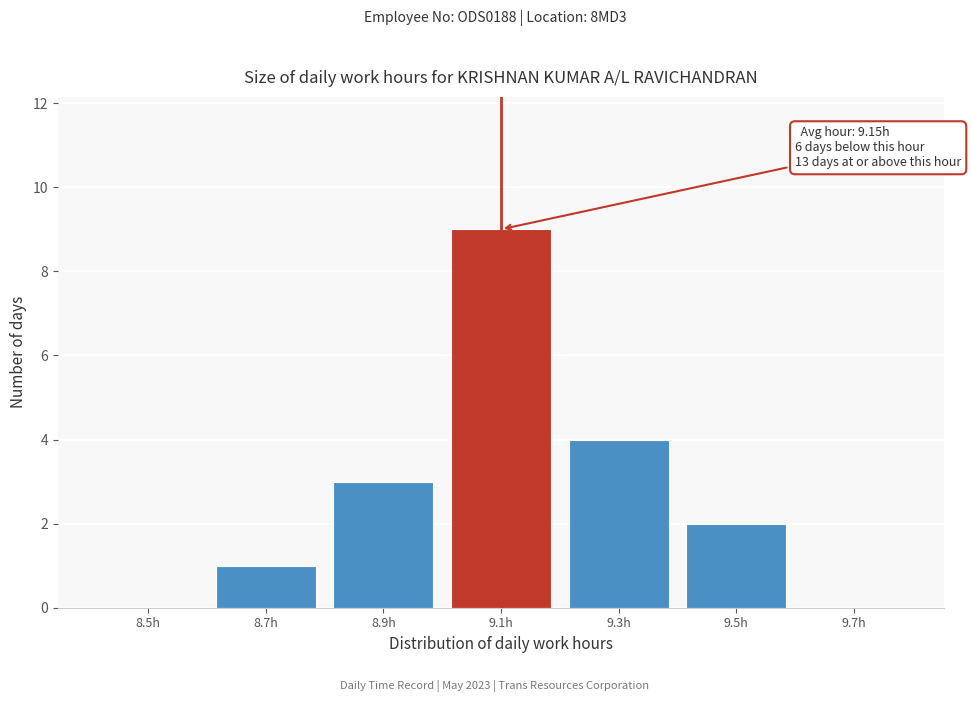

Reading right to left, extract all data points from this chart.

9.7h=0	9.5h=2	9.3h=4	9.1h=9	8.9h=3	8.7h=1	8.5h=0